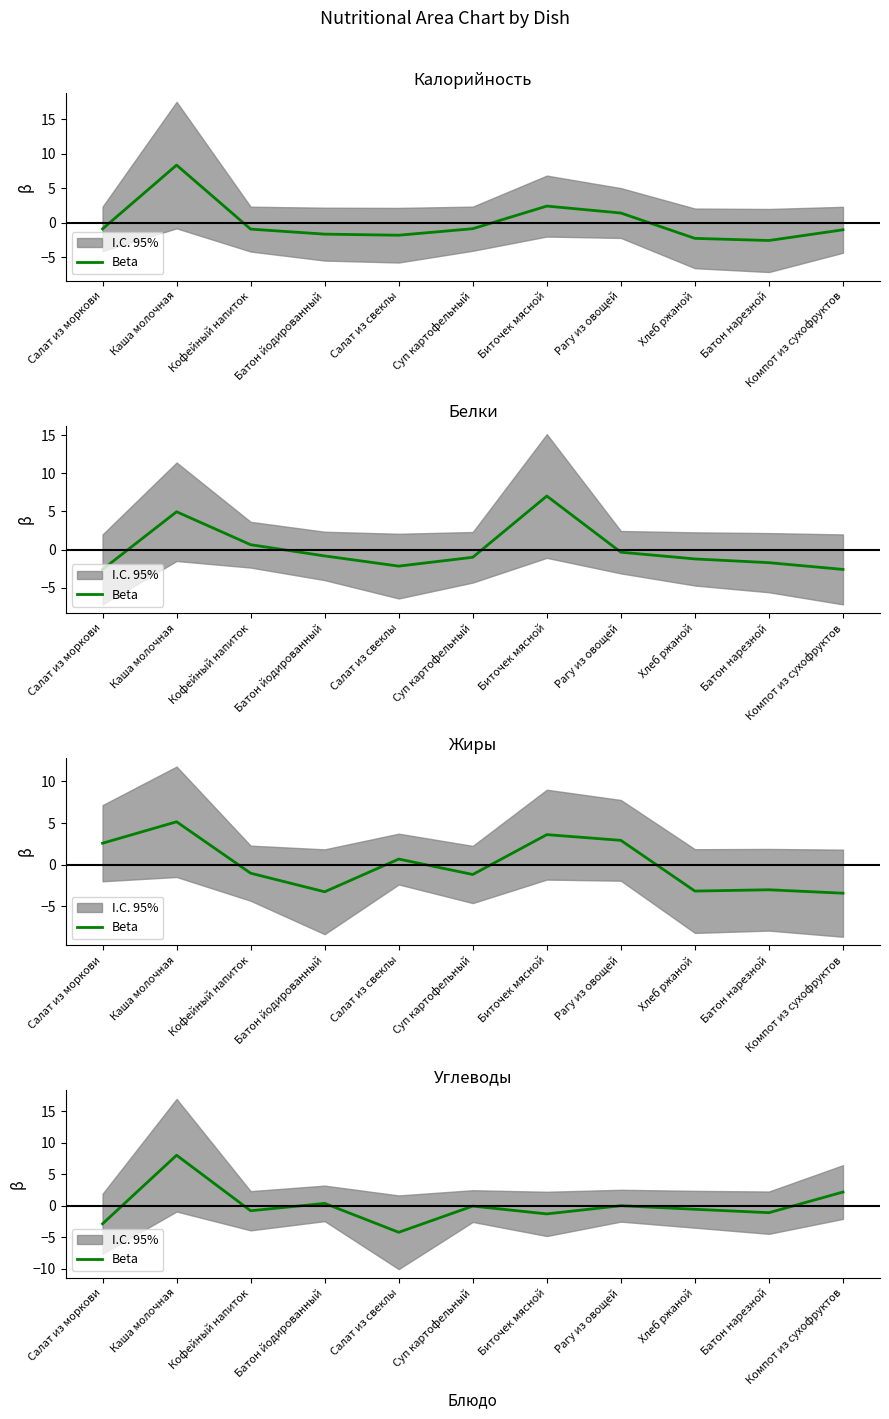

How many interior local valleys (lower than both neighbors) does the data have?

4